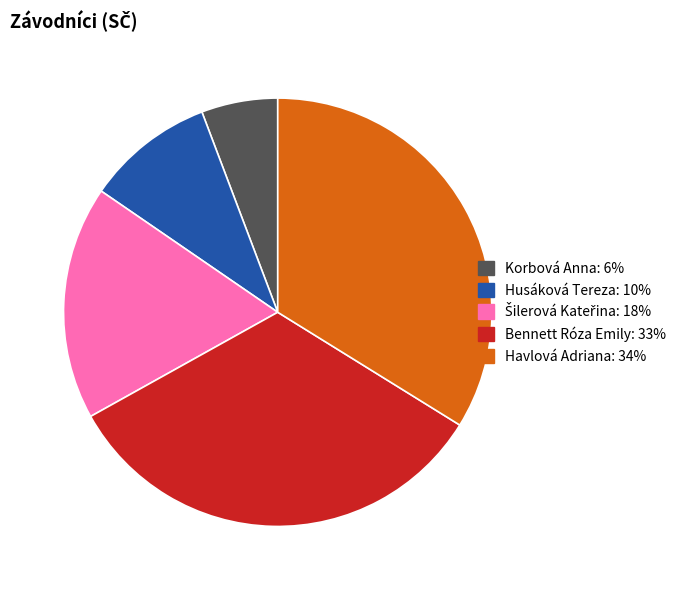

True or false: Bennett Róza Emily accounts for 33% of the total.

True